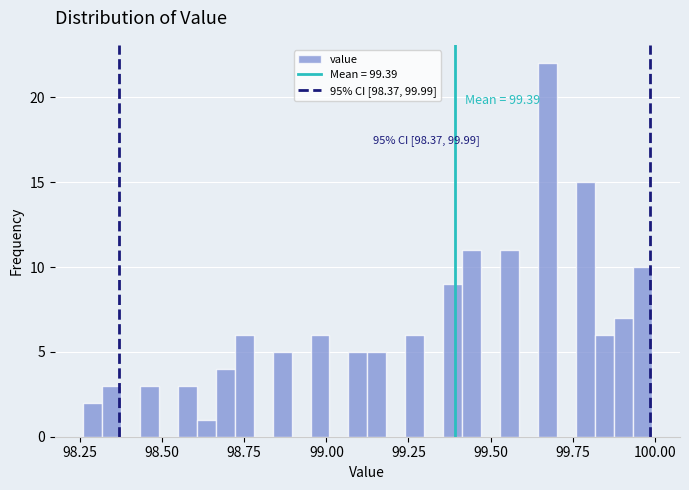

Read against the x-axis, roughly where is the centre of the tallest bar?

99.65